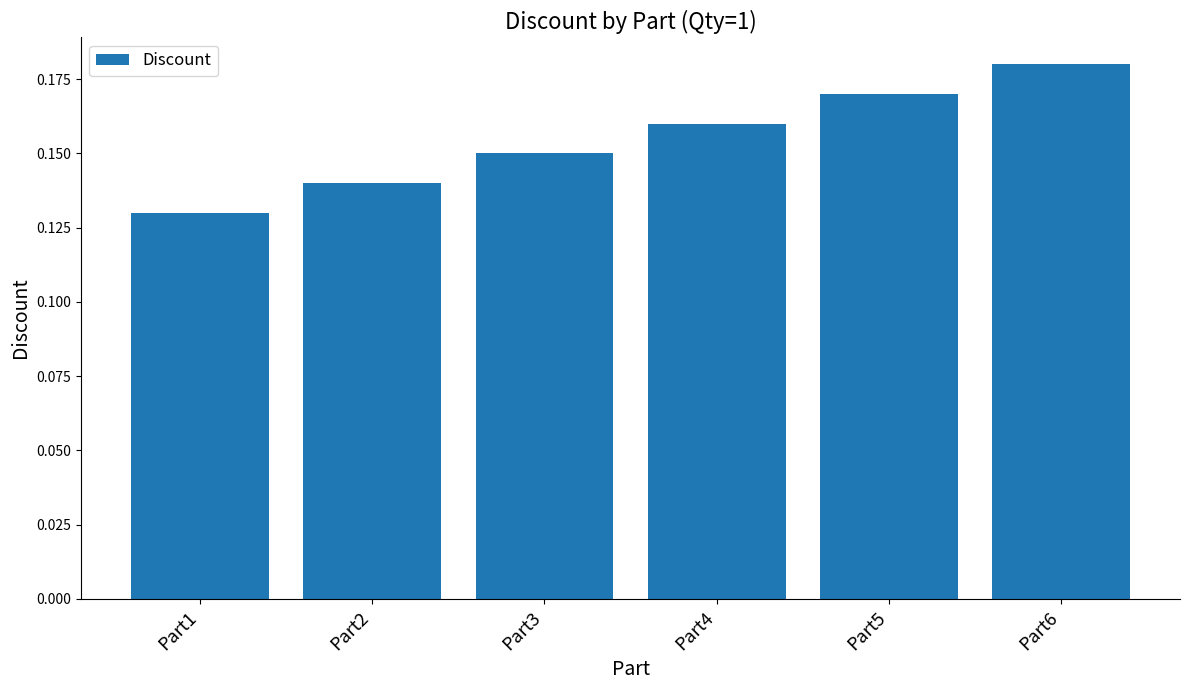

List the labels in order of value, smallest first.

Part1, Part2, Part3, Part4, Part5, Part6